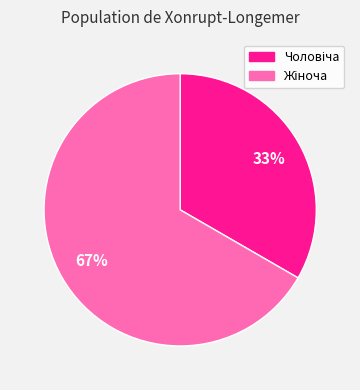

Does any single category account for the majority?

Yes